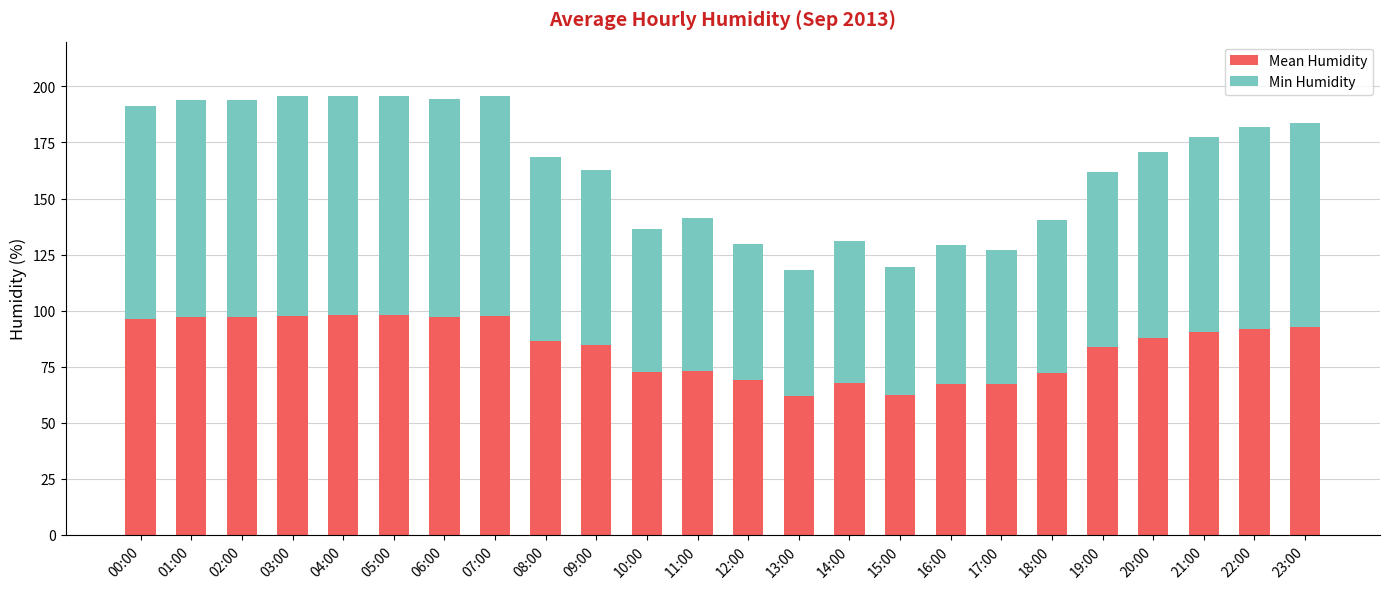

What is the minimum value for Mean Humidity?

62.0